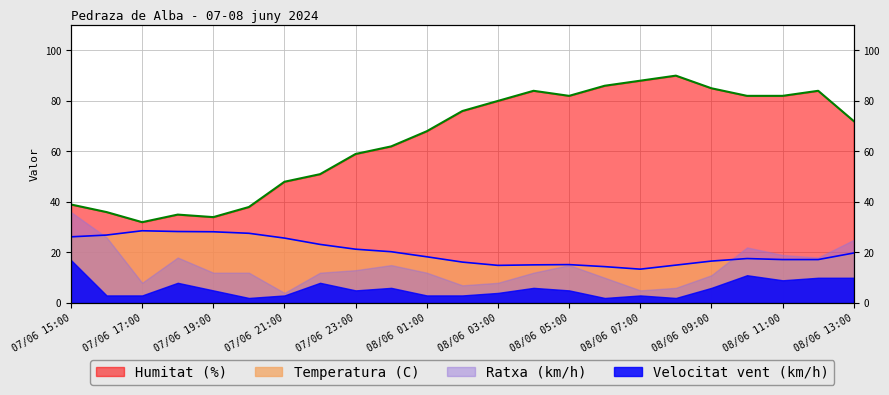

At which category is the sum across all series the highest?

08/06 08:00